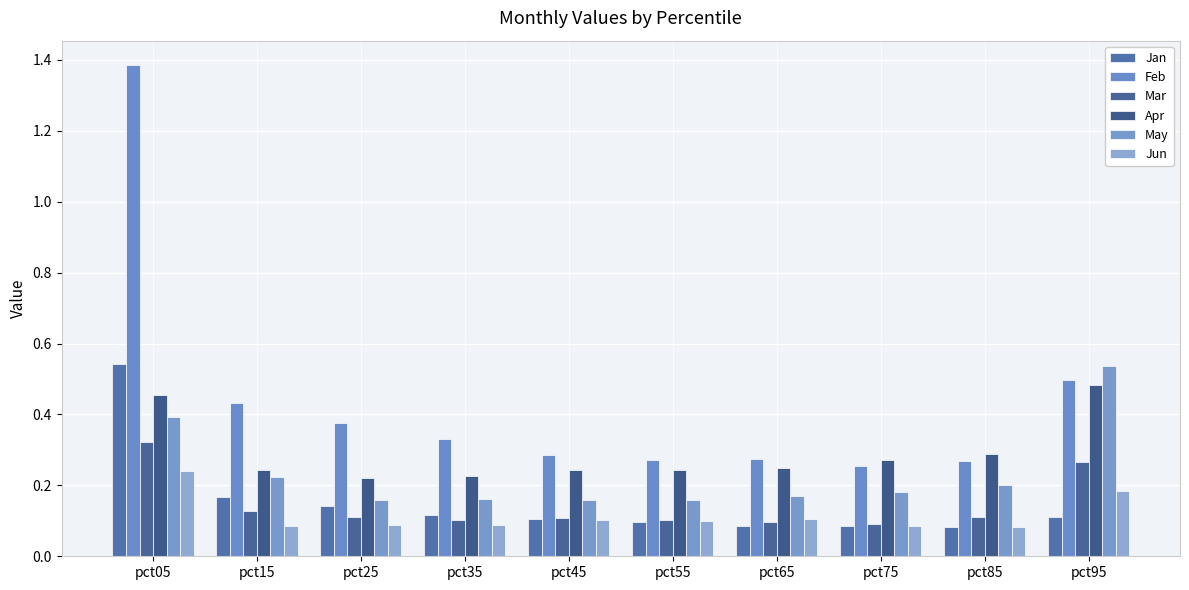

Rank the series at pct45 from highest to lowest value.

Feb, Apr, May, Mar, Jan, Jun